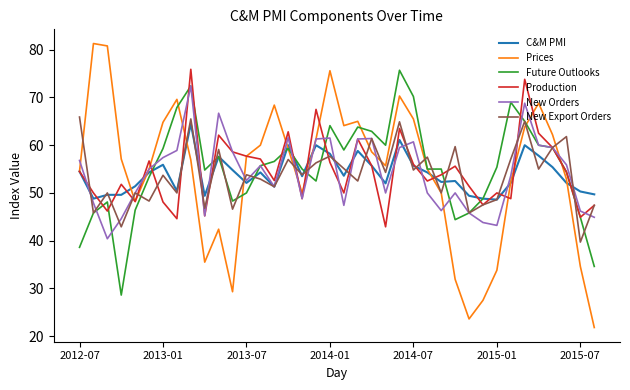

What is the sum of all Prices values?

2065.2